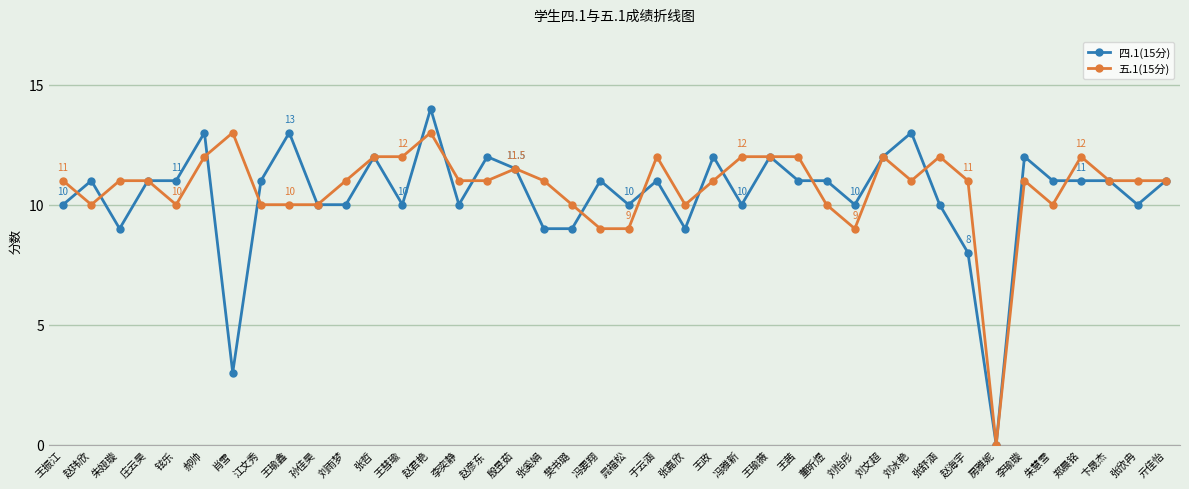

What is the difference between the maximum and minimum values in the 四.1(15分) series?

14.0